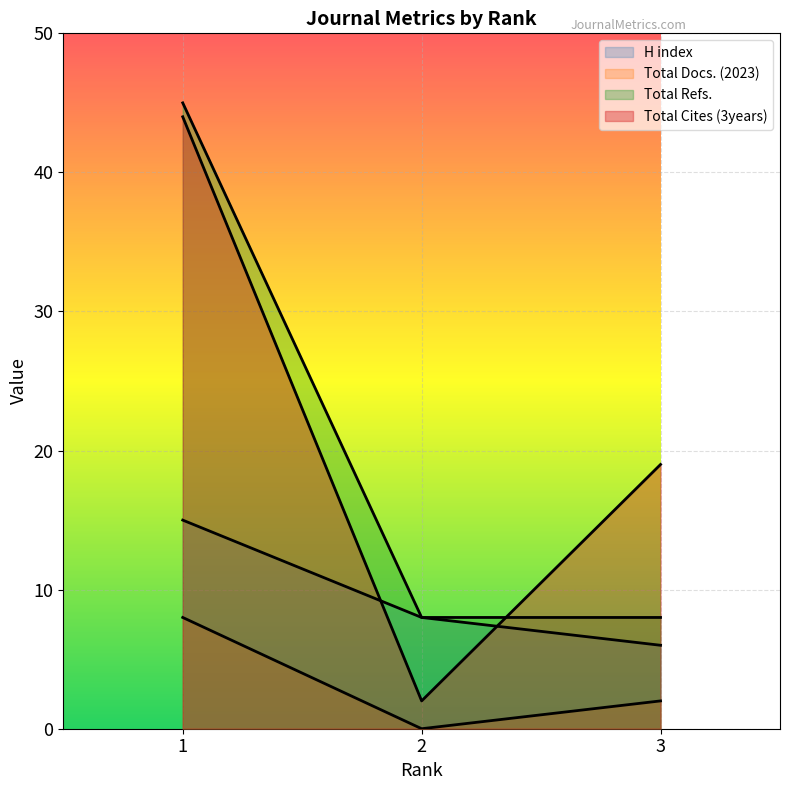

Which series changed the most between 2 and 3?

Total Cites (3years)